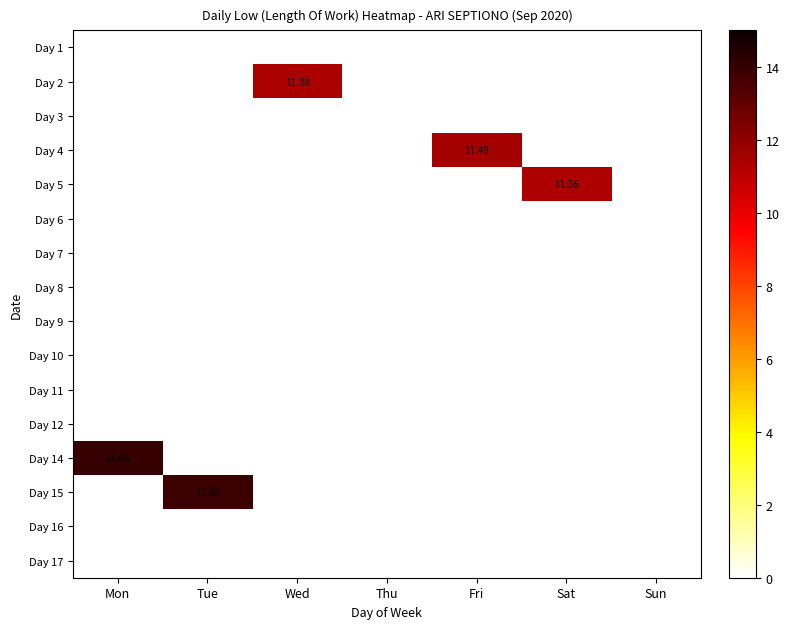

Rank the series by their maximum value, from lowest to highest.

Day 1, Day 3, Day 6, Day 7, Day 8, Day 9, Day 10, Day 11, Day 12, Day 16, Day 17, Day 5, Day 2, Day 4, Day 15, Day 14